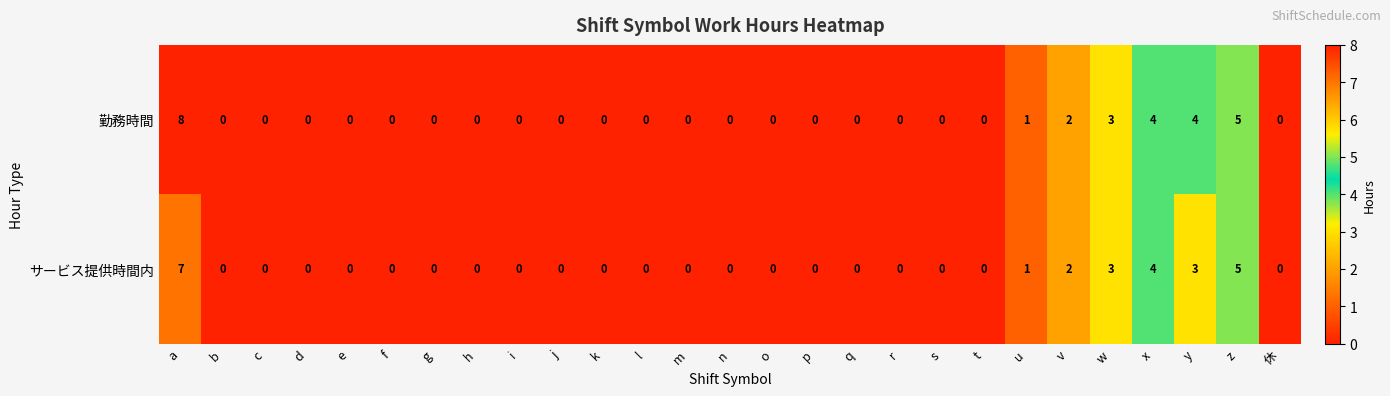

What is the difference between the second highest and second lowest values in the 勤務時間 series?

5